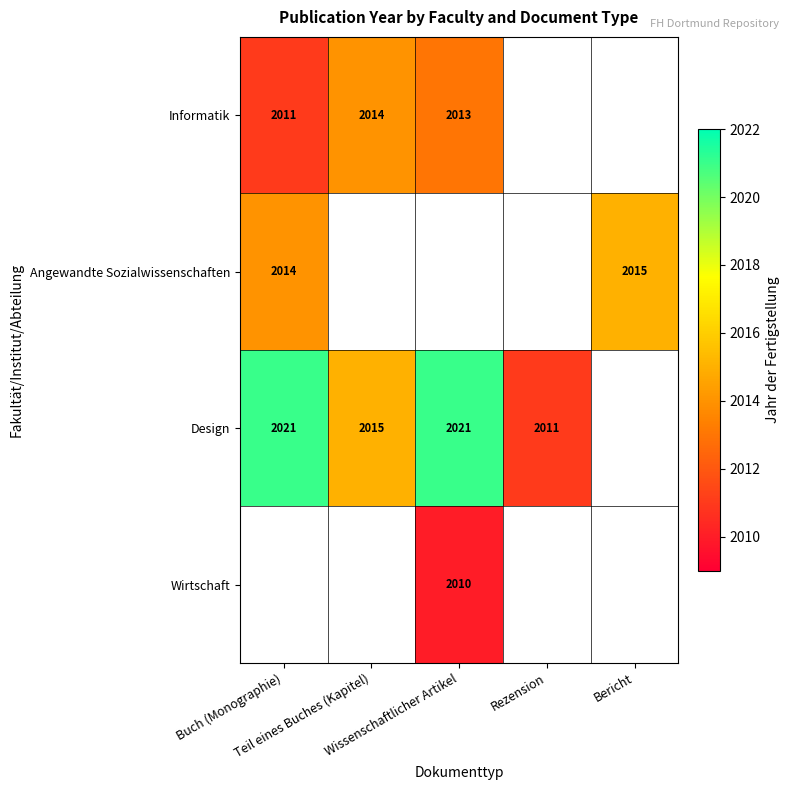

How many categories are shown in the chart?

5